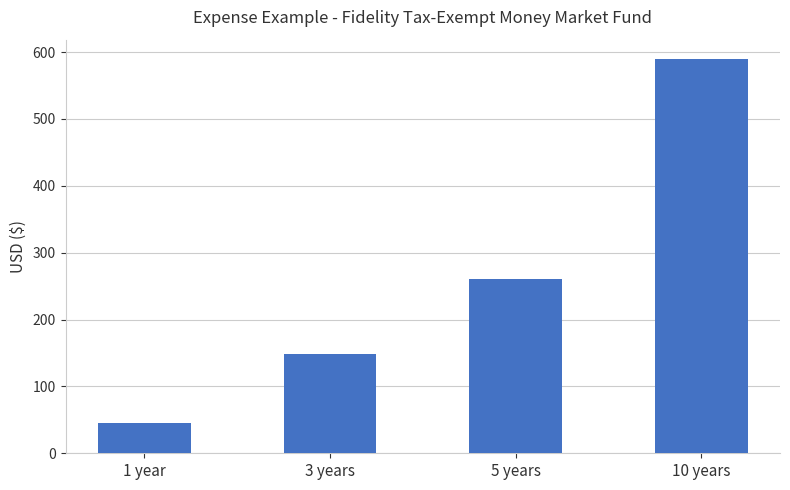

True or false: the data shows 46 at 1 year.

True